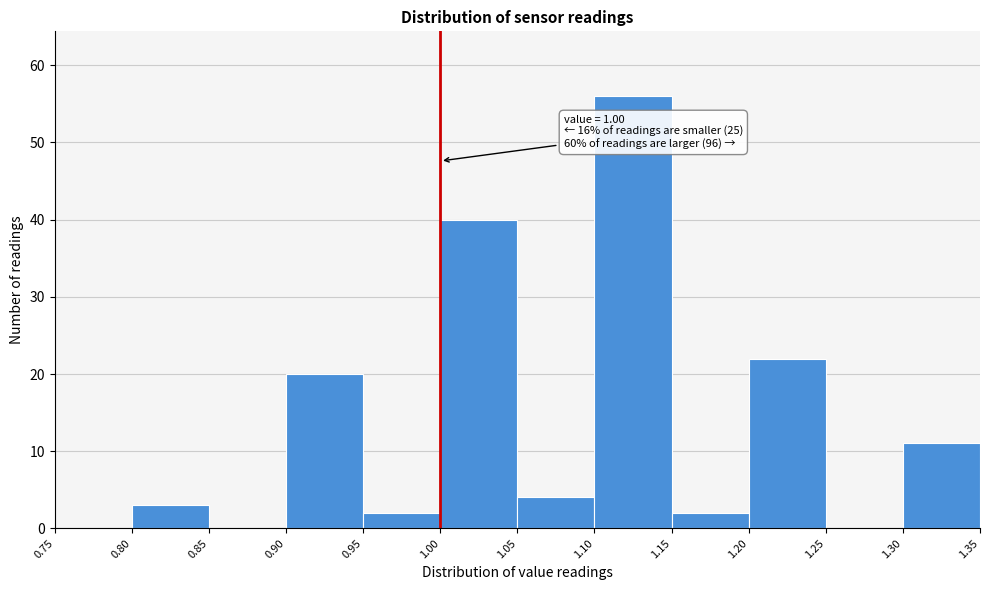

Over which range of the x-axis is the bar tallest?

1.10 to 1.15